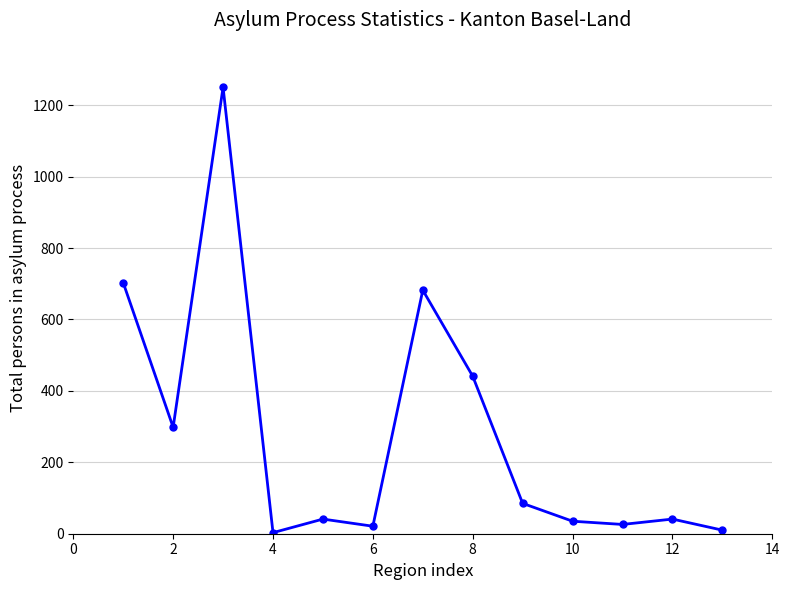

True or false: there are more than 0 points higher than both neighbors.

True